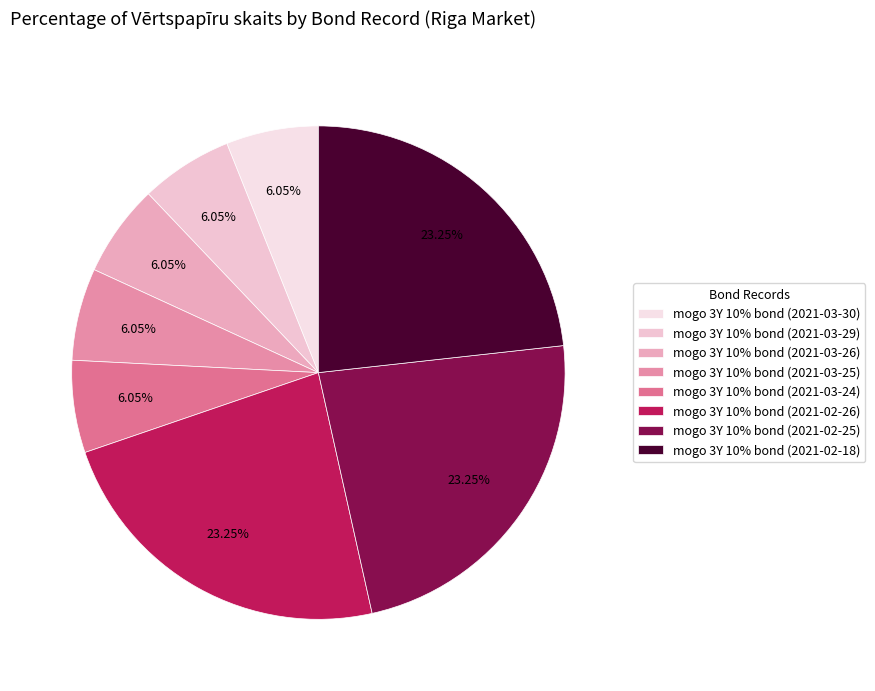

To the nearest percent, what portion does mogo 3Y 10% bond (2021-02-25) represent?

23%